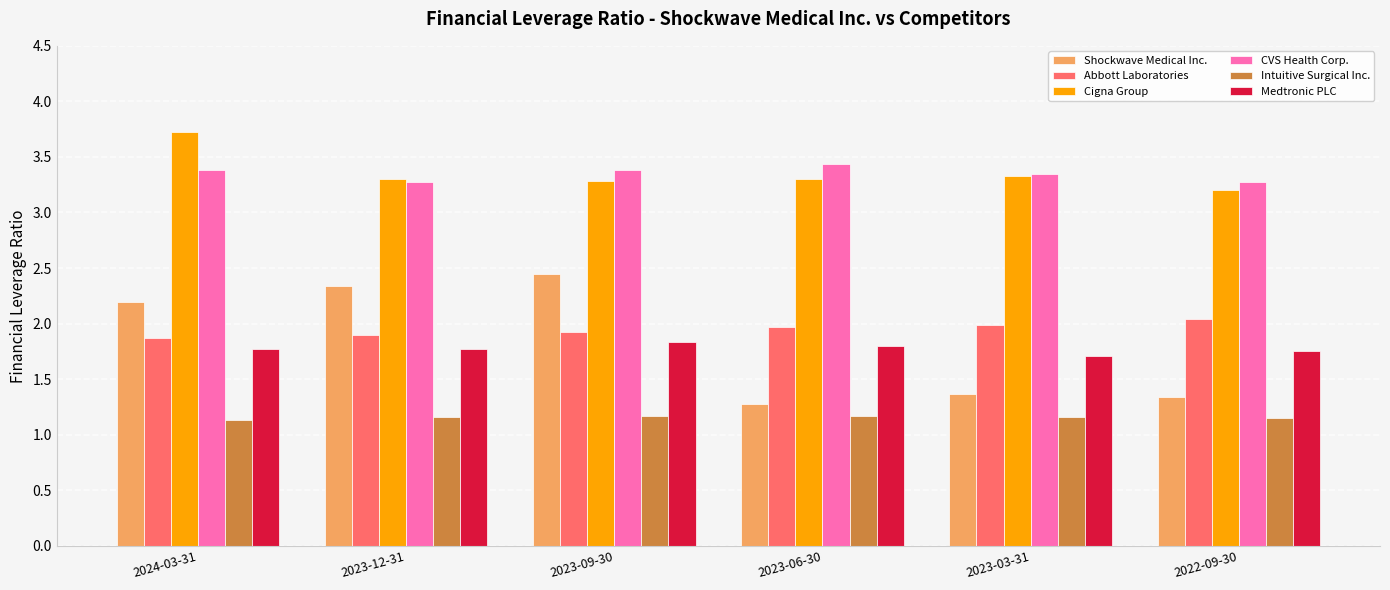

How many groups of bars are there?

6